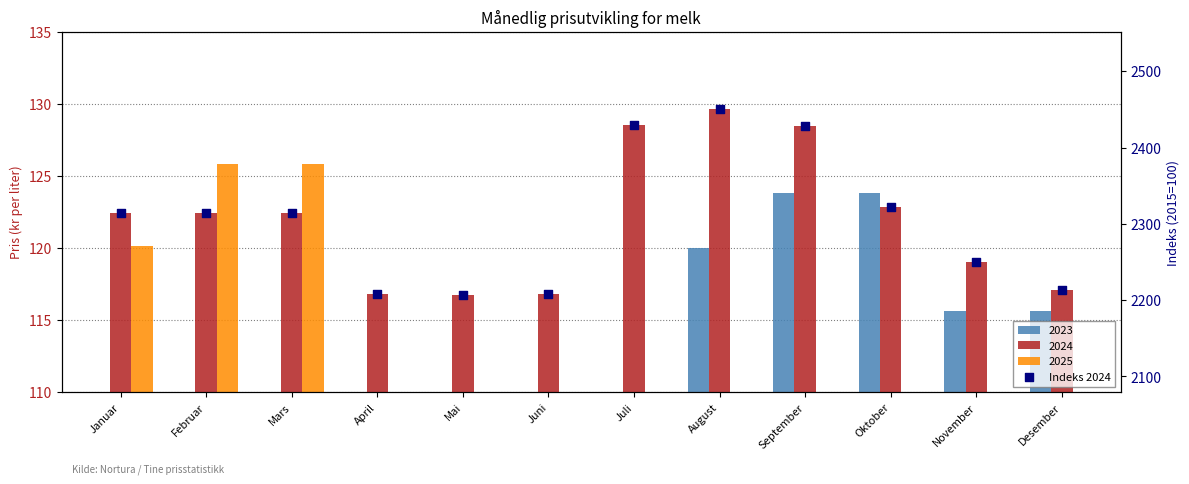

What is the ratio of the value at Januar to the value at April?

1.0